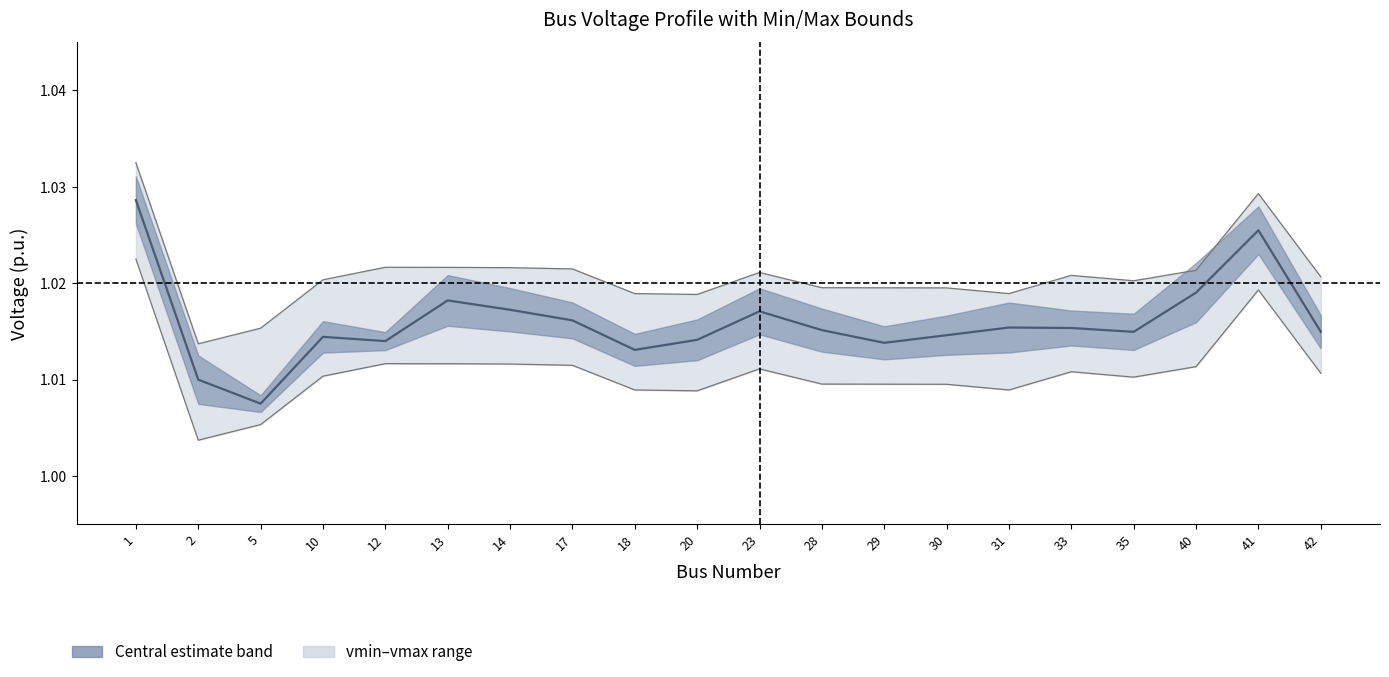

What is the value of the 18th point from the left?

1.0